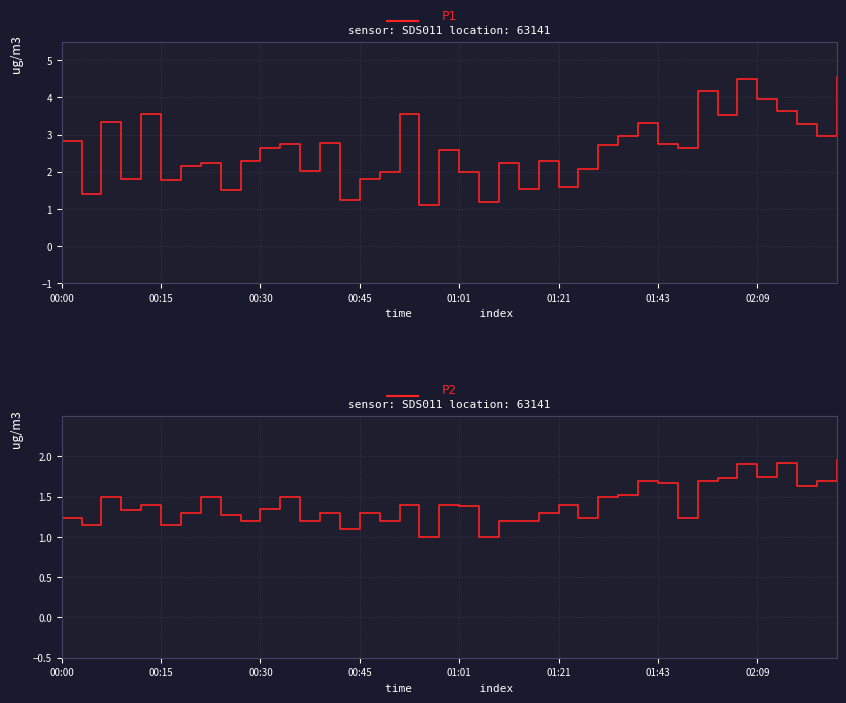

How many values in the P1 series exceed 2?

28